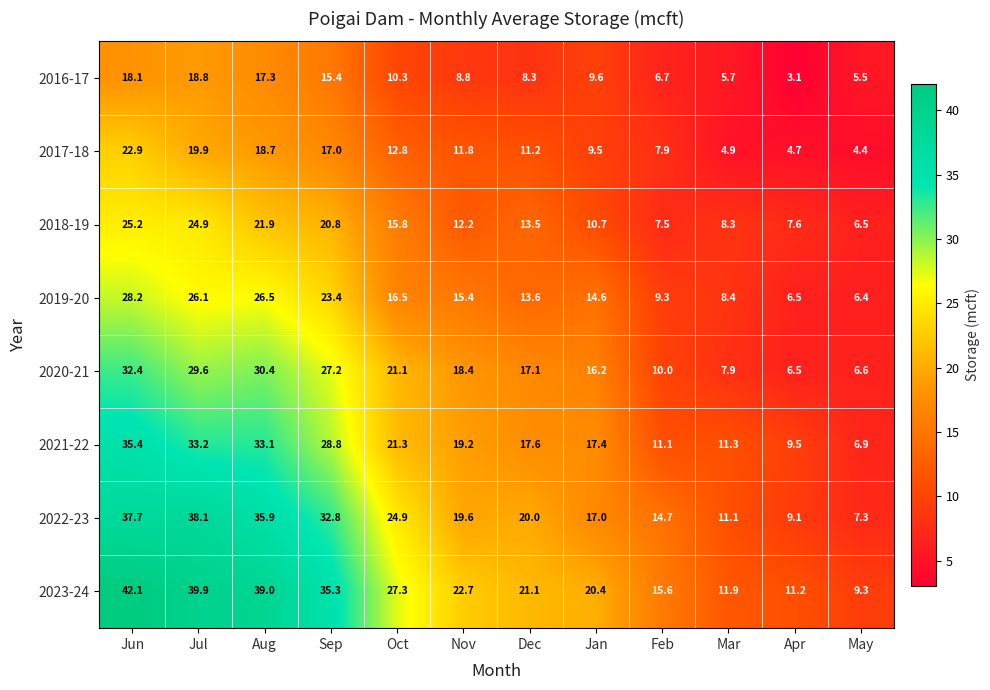

At which label does 2022-23 reach its minimum?

May